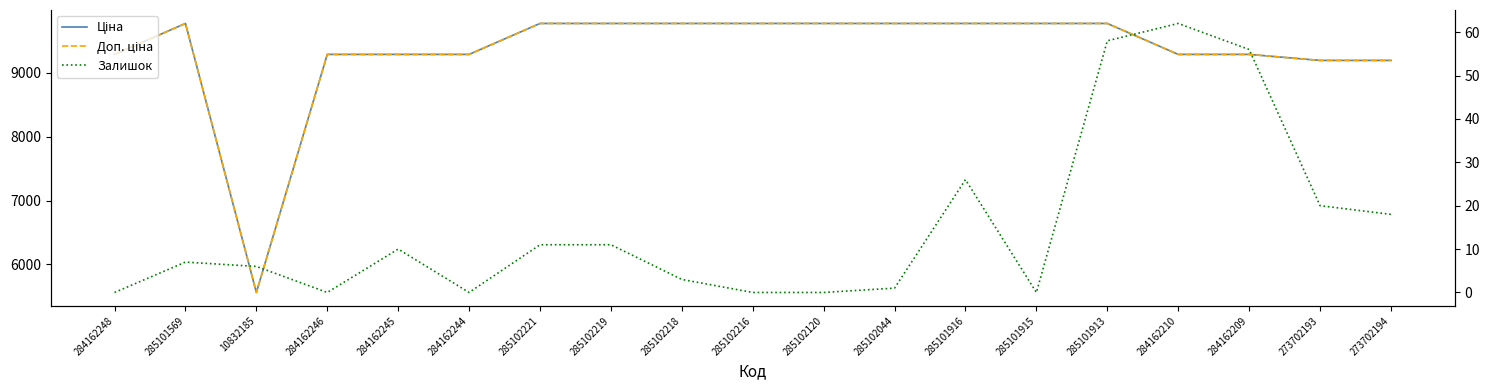

At which category is the sum across all series the highest?

285101913